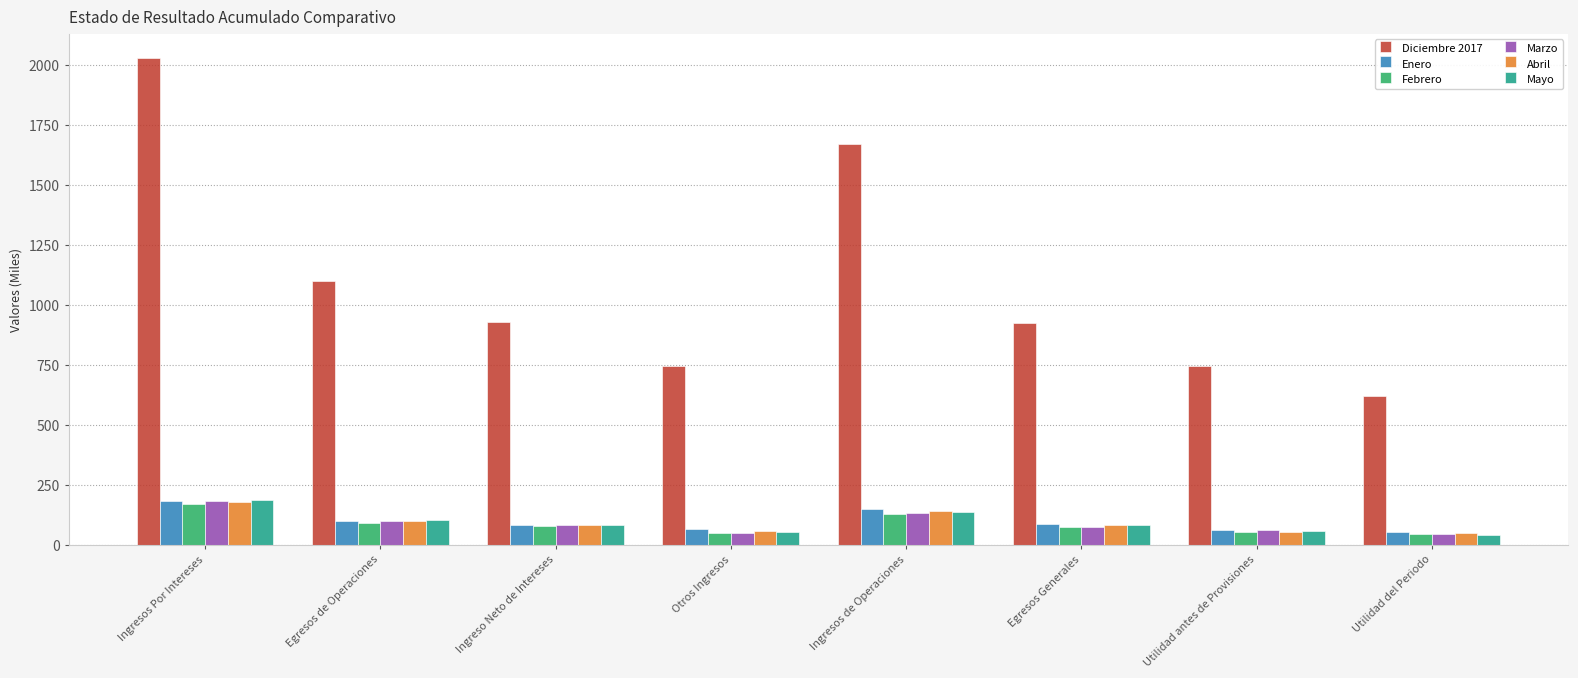

Read the Mayo value at Ingreso Neto de Intereses.

84.4